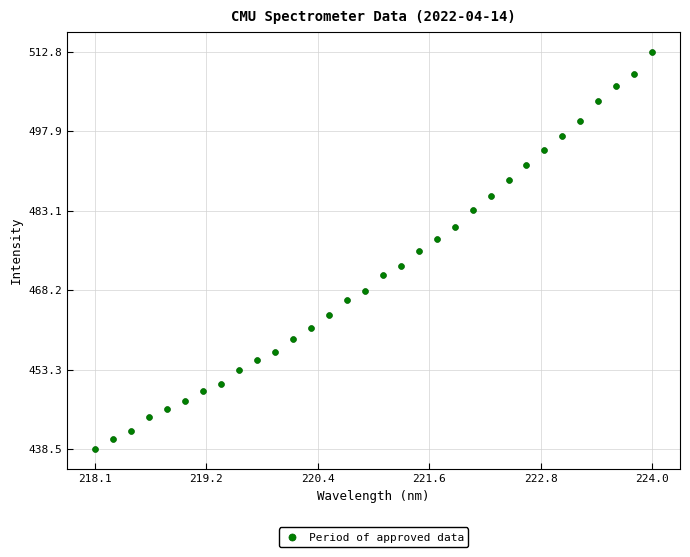

What is the range of X values (max minus min)?

5.9